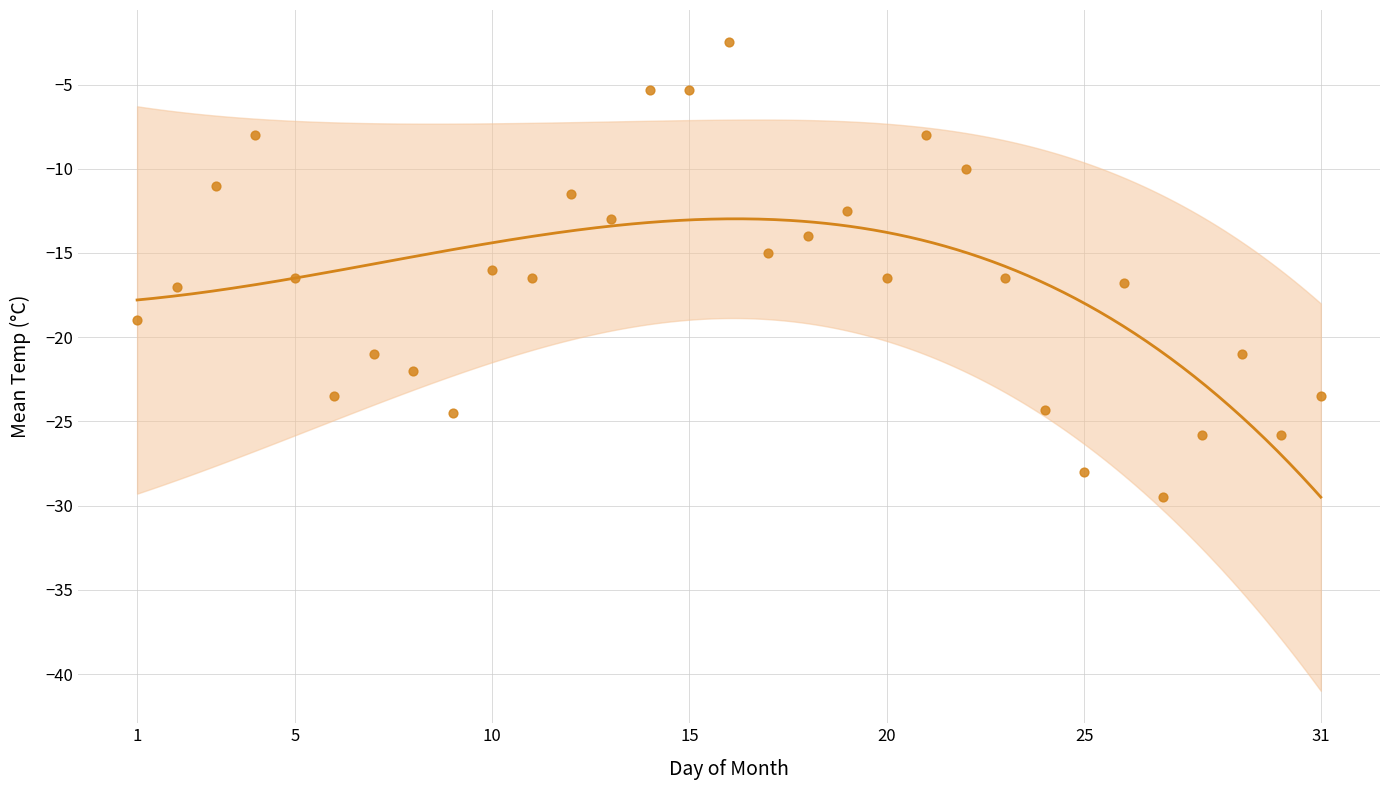

What is the range of Y values (max minus min)?

27.0